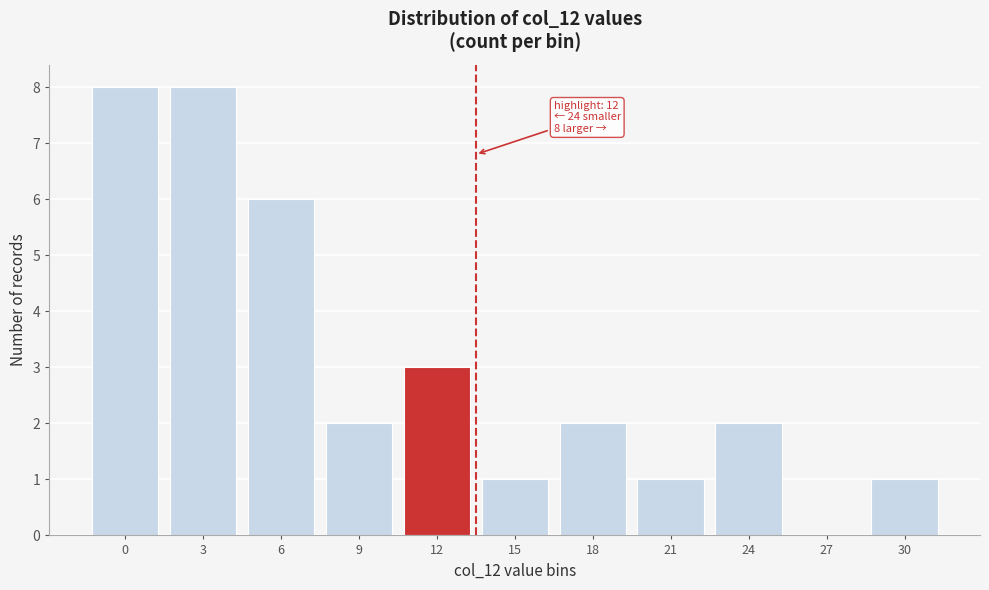

Reading left to right, transcribe all the data shown in this chart.

0=8	3=8	6=6	9=2	12=3	15=1	18=2	21=1	24=2	27=0	30=1